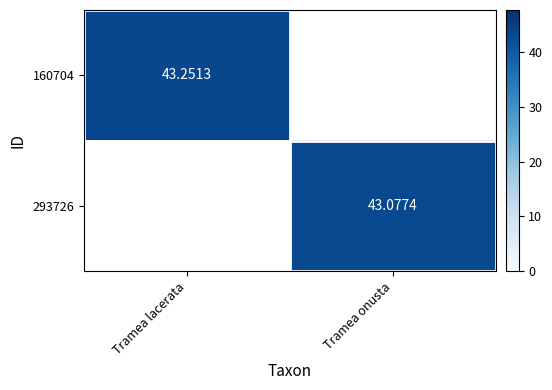

At how many categories does at least one series exceed 43?

2